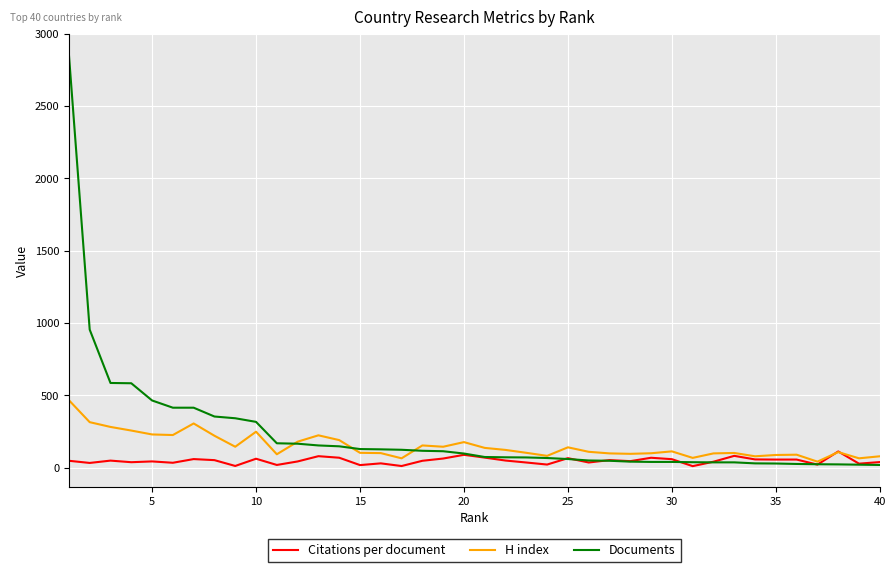

What is the greatest value displayed?

2858.0